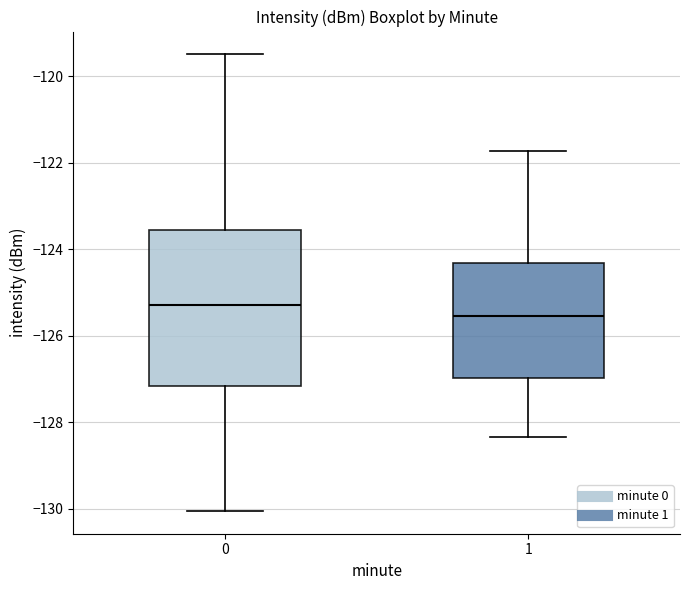

Reading left to right, read every box against the y-axis: the position of its median line, the range the box covers, and the ends of its whiskers. The values are not printed on the chart, so give them approximately, as read against the axis.

0: median -125.4, box -127.2 to -123.6, whiskers -130.0 to -119.4
1: median -125.6, box -127.0 to -124.4, whiskers -128.4 to -121.8